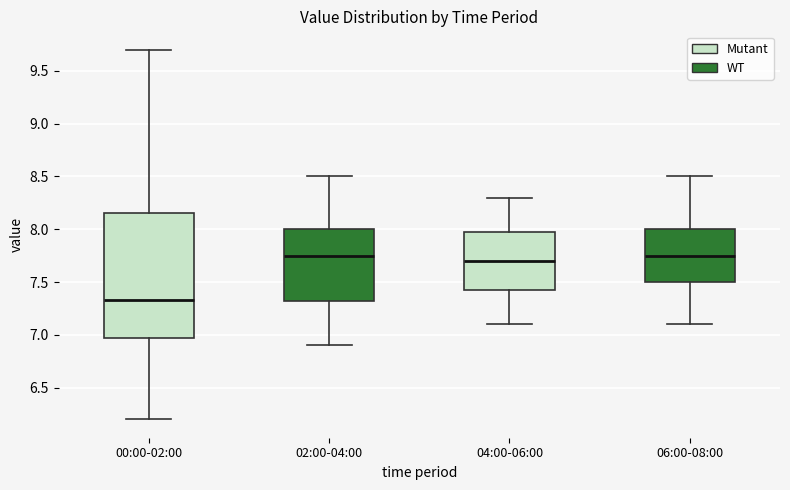

Where is the lower edge of the box for 06:00-08:00 on the y-axis? The values are not printed on the chart, so give them approximately, as read against the axis.

7.50